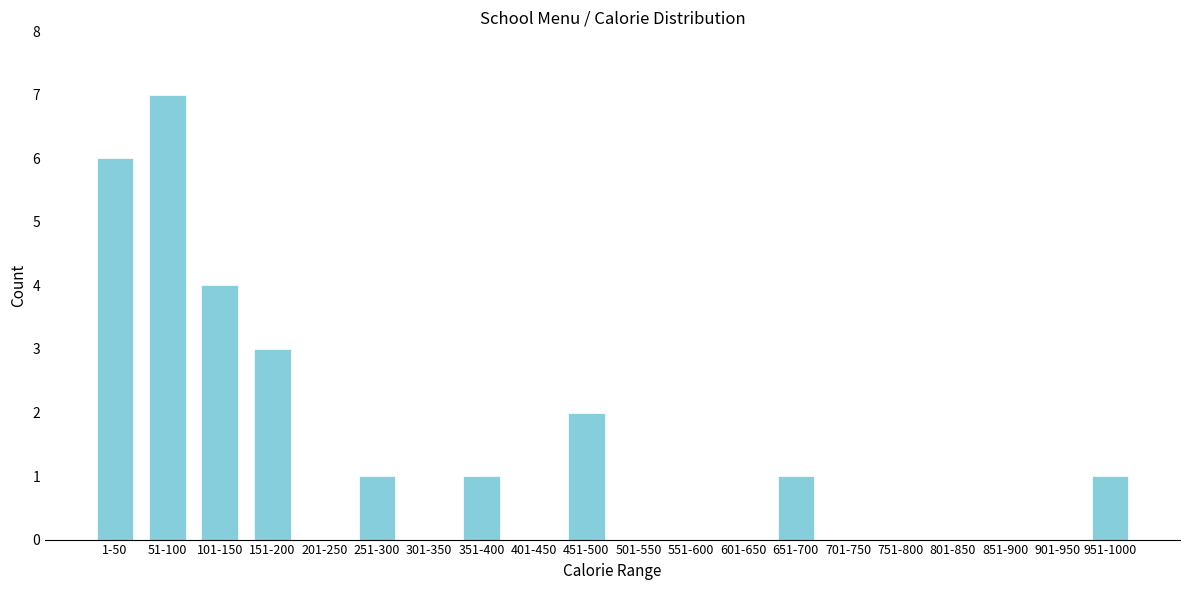

Reading right to left, what are all the values shown in this chart?

951-1000=1	901-950=0	851-900=0	801-850=0	751-800=0	701-750=0	651-700=1	601-650=0	551-600=0	501-550=0	451-500=2	401-450=0	351-400=1	301-350=0	251-300=1	201-250=0	151-200=3	101-150=4	51-100=7	1-50=6